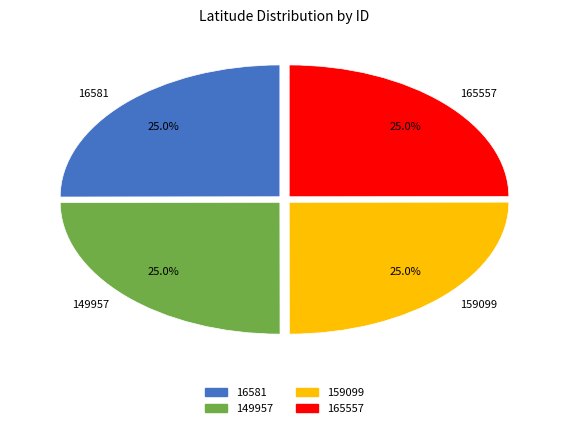

Count the number of slices in the pie.

4